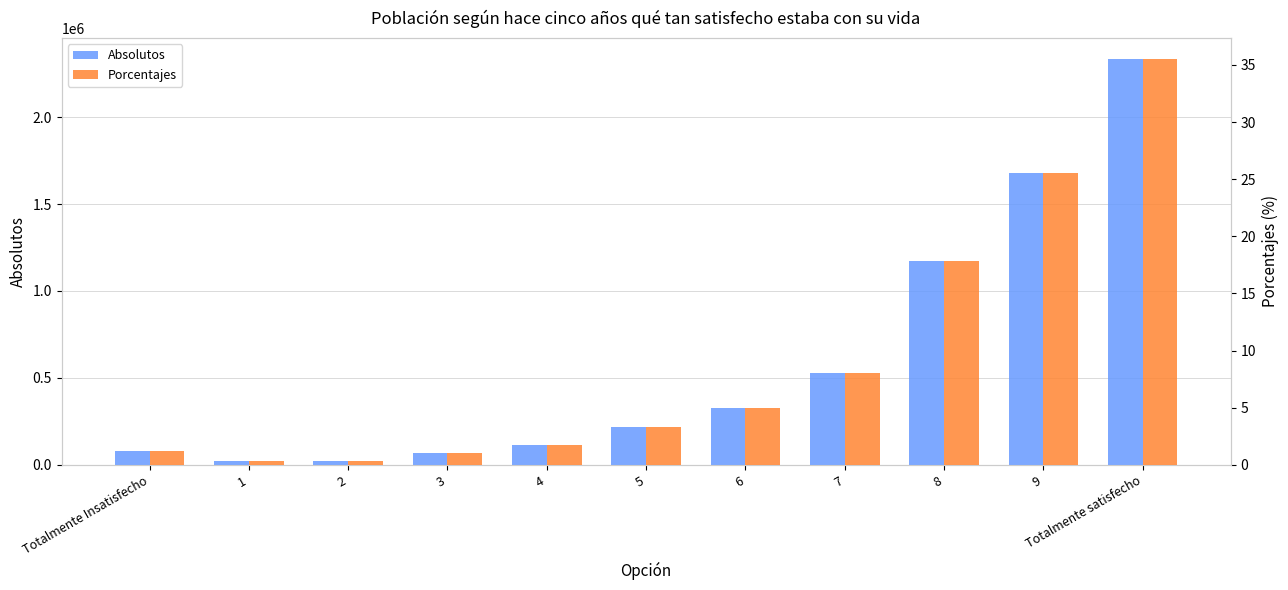

Which series changed the most between 8 and Totalmente satisfecho?

Absolutos